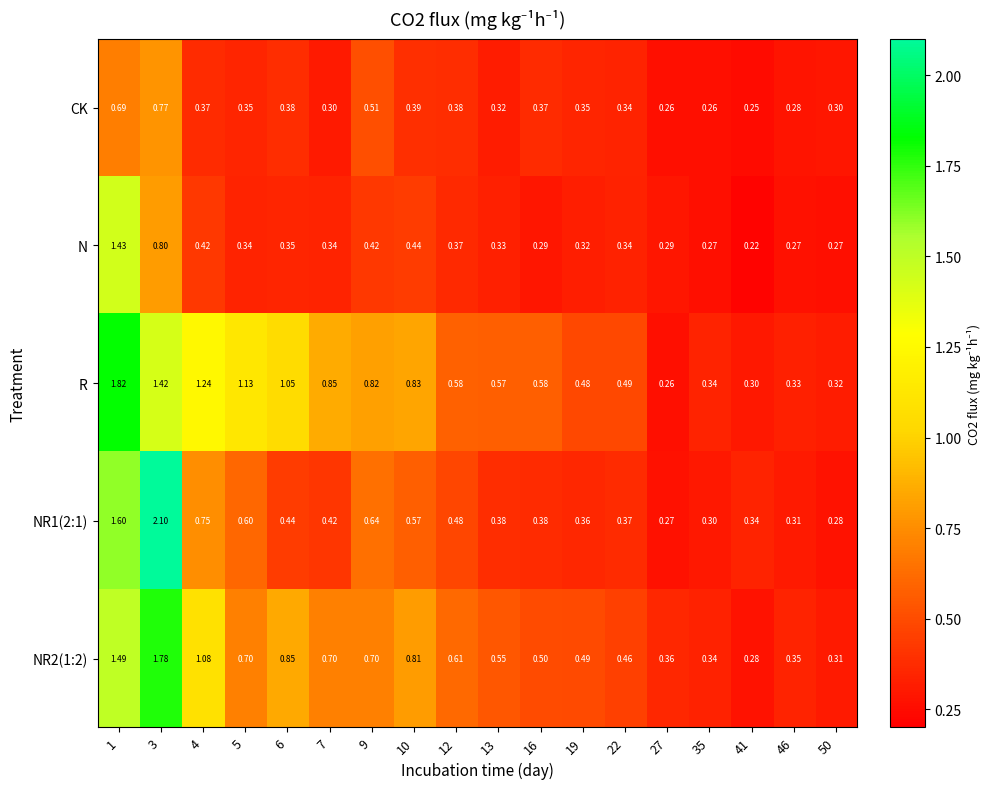

Which series changed the most between 6 and 19?

R